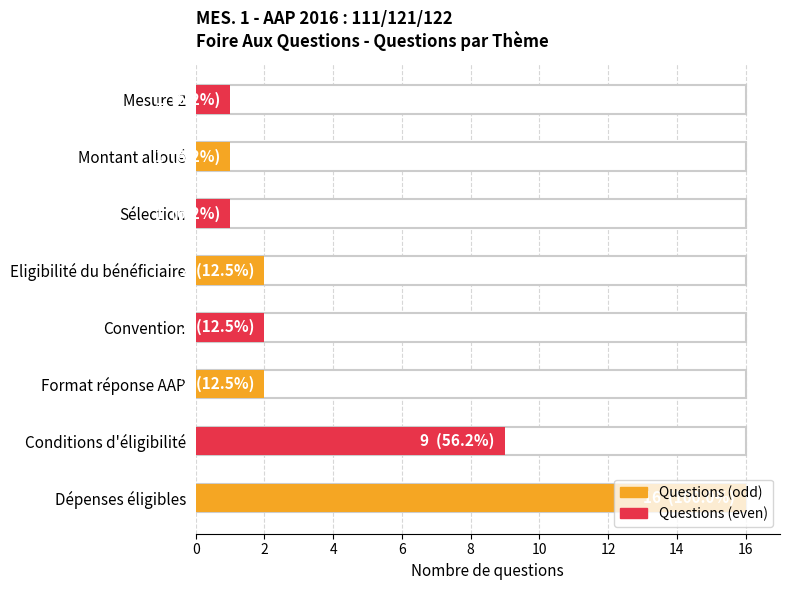

What is the average value?

4